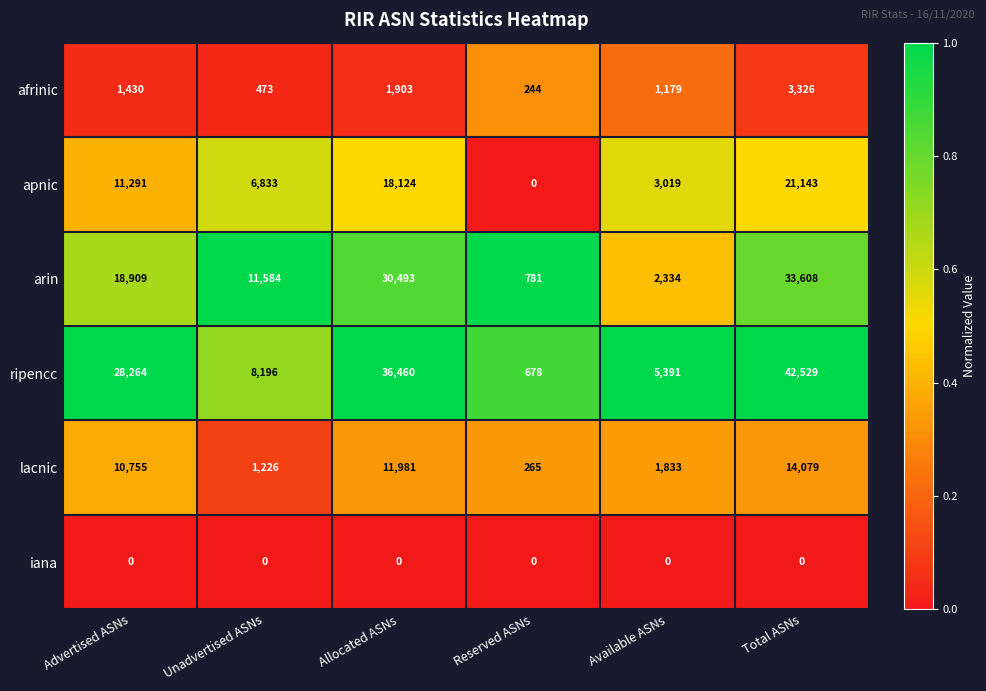

The value of afrinic at Reserved ASNs is 244. True or false?

True